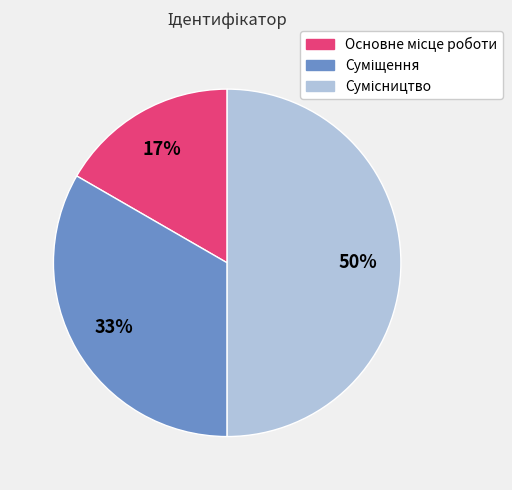

To the nearest percent, what is the average slice percentage?

33%